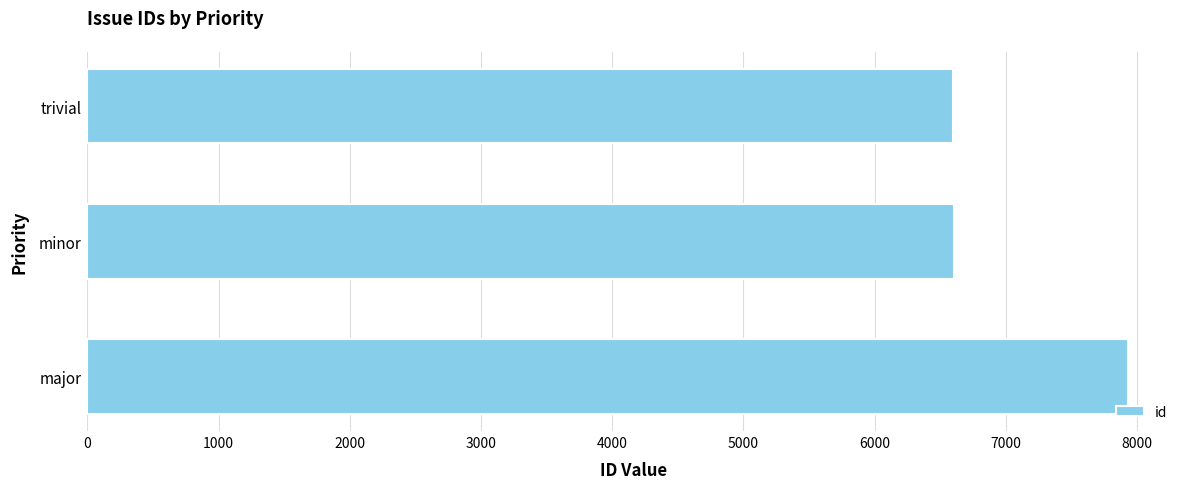

Are the bars horizontal?

Yes